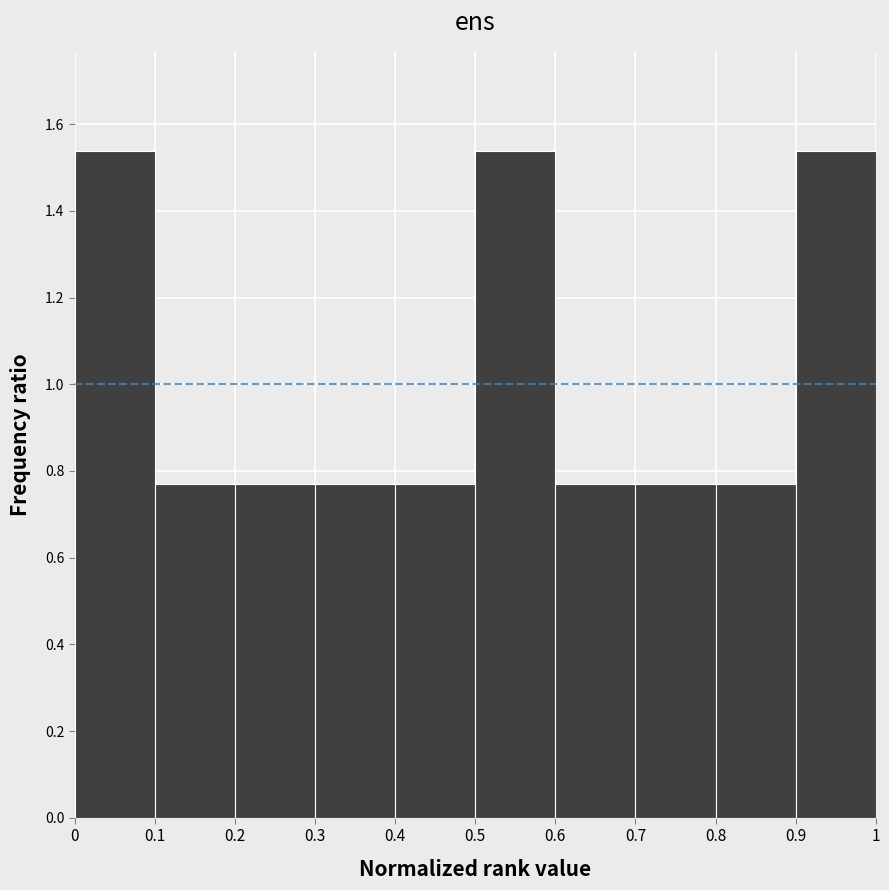

Reading left to right, transcribe this chart: for each bar, give the range it covers on the x-axis and its height. The values are not printed on the chart, so give them approximately, as read against the axis.

0 to 0.1: 1.54
0.1 to 0.2: 0.76
0.2 to 0.3: 0.76
0.3 to 0.4: 0.76
0.4 to 0.5: 0.76
0.5 to 0.6: 1.54
0.6 to 0.7: 0.76
0.7 to 0.8: 0.76
0.8 to 0.9: 0.76
0.9 to 1: 1.54